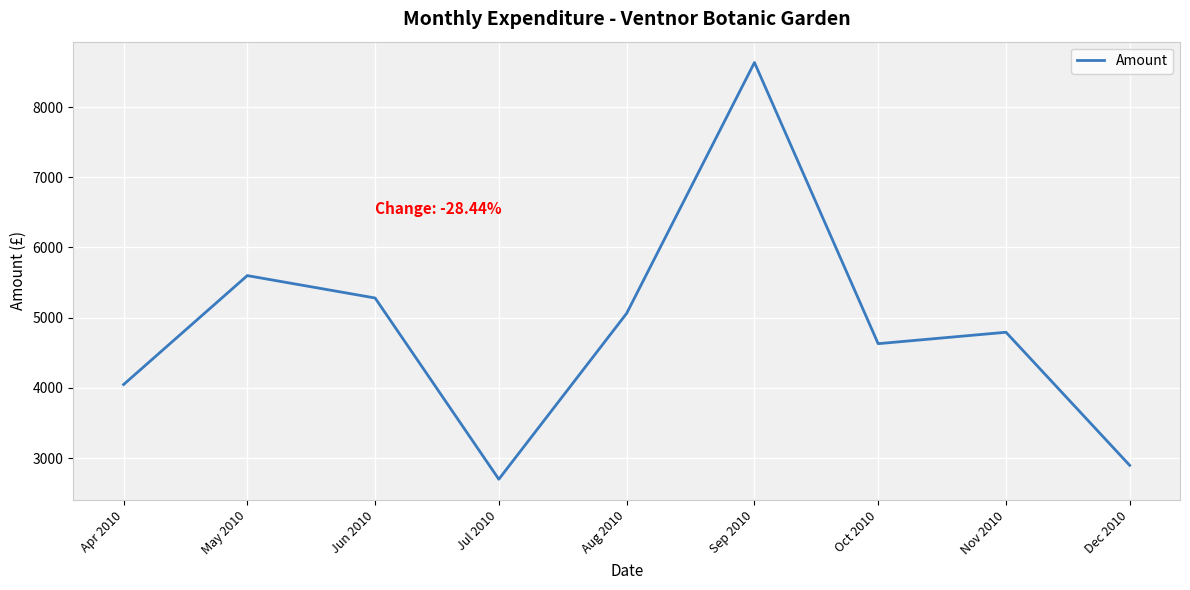

What is the change in value from May 2010 to Sep 2010?

+3035.8